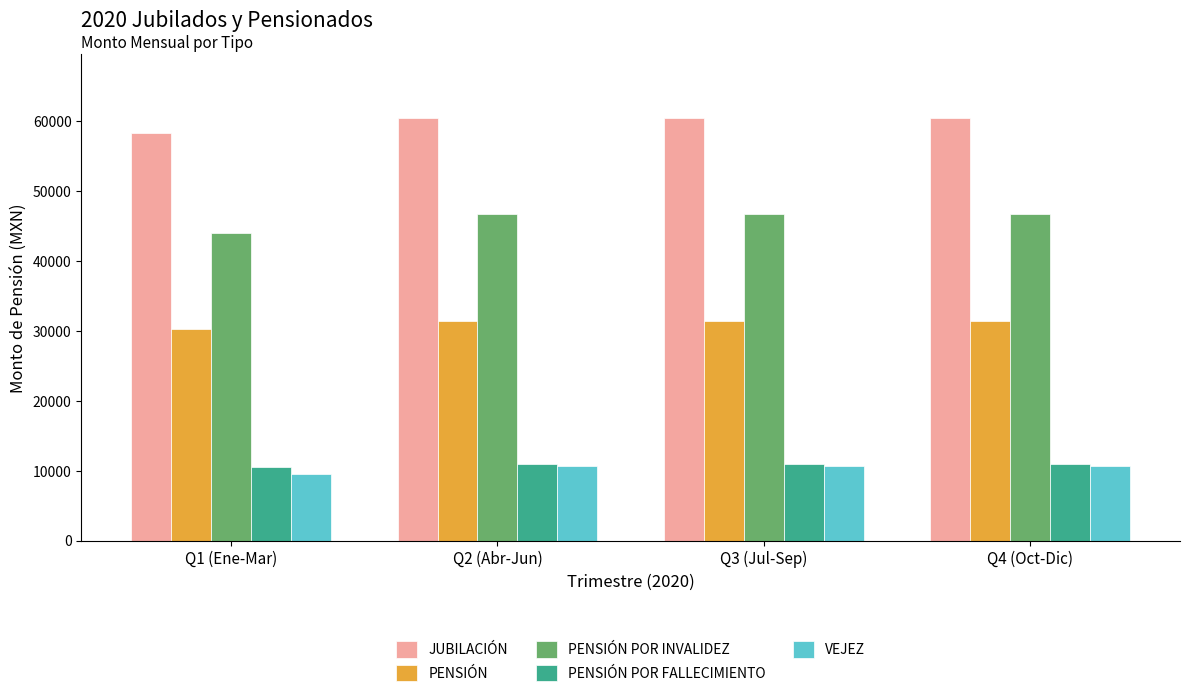

The value of VEJEZ at Q4 (Oct-Dic) is 18741.1. True or false?

False